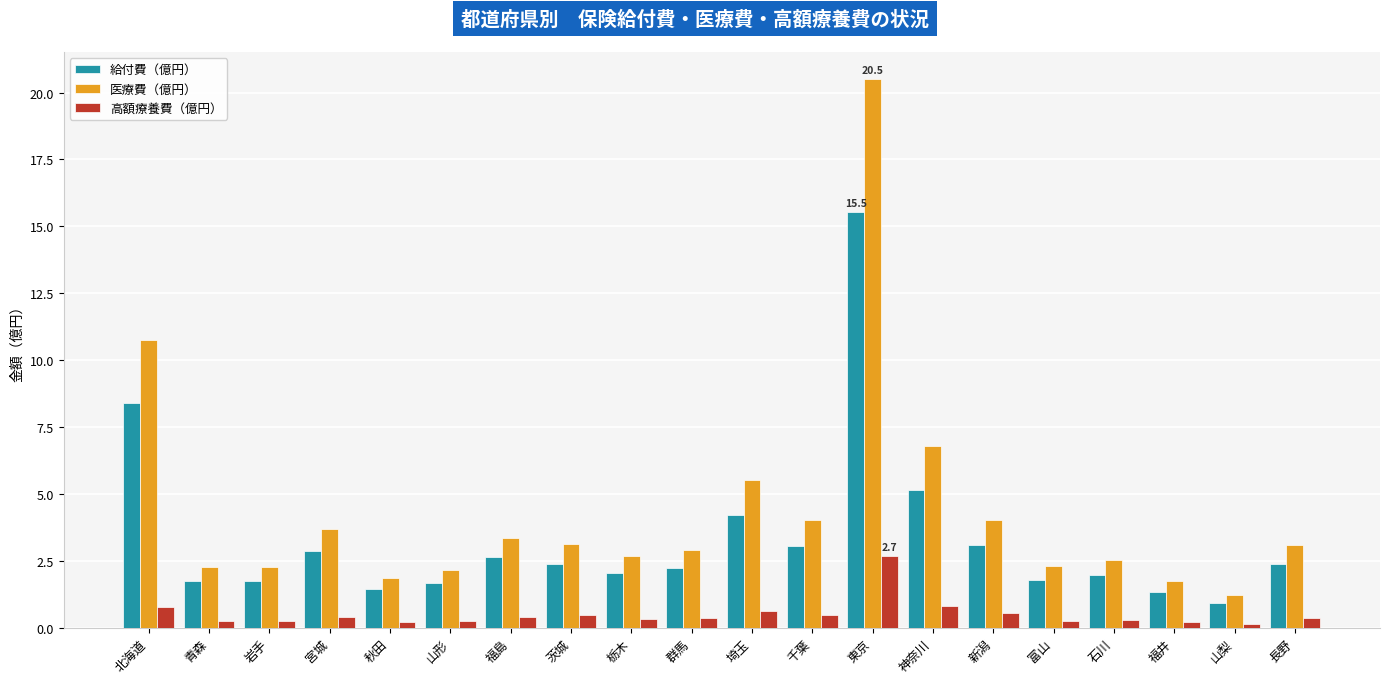

What is the sum of all 高額療養費（億円） values?

9.9